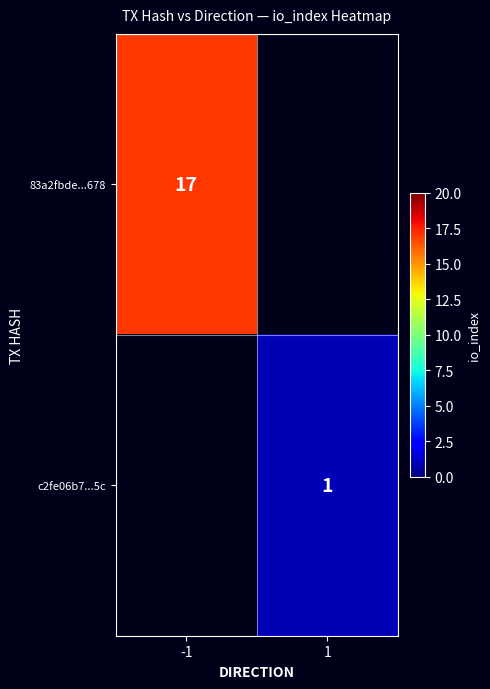

How many categories are shown in the chart?

2